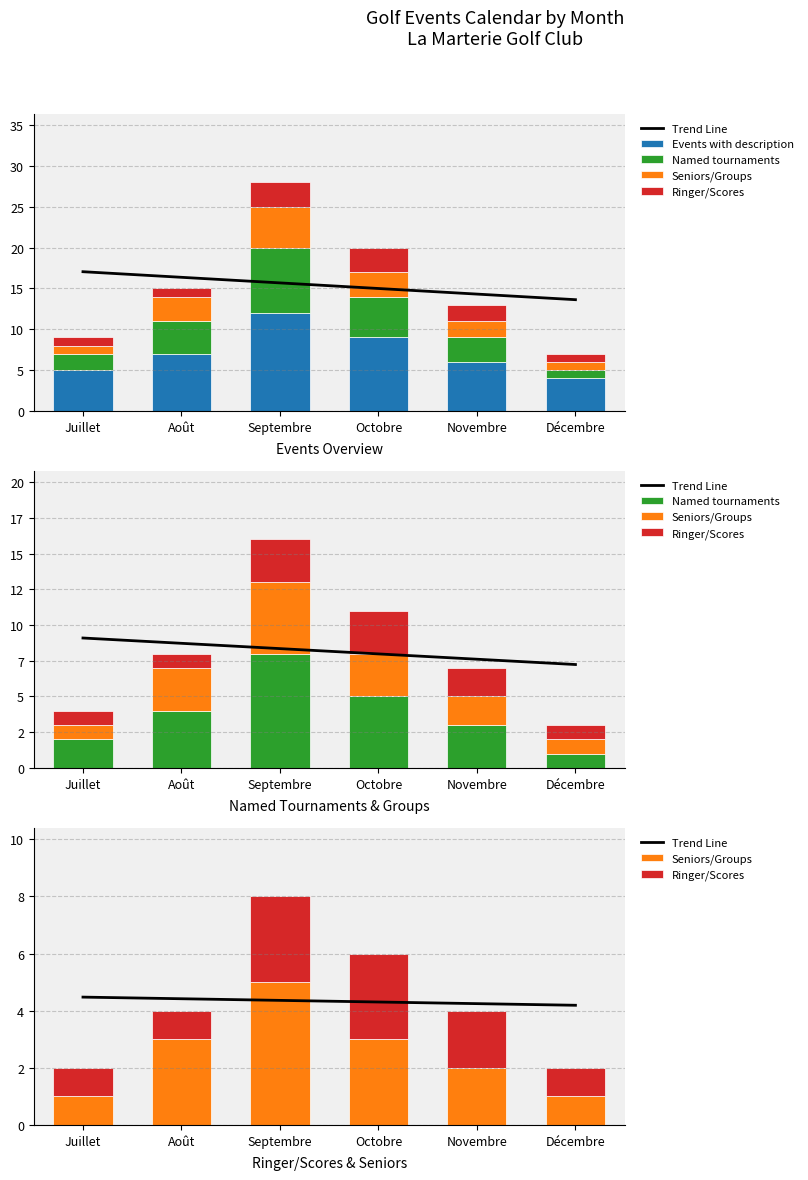

Is it true that Named tournaments equals 7 at Octobre?

False